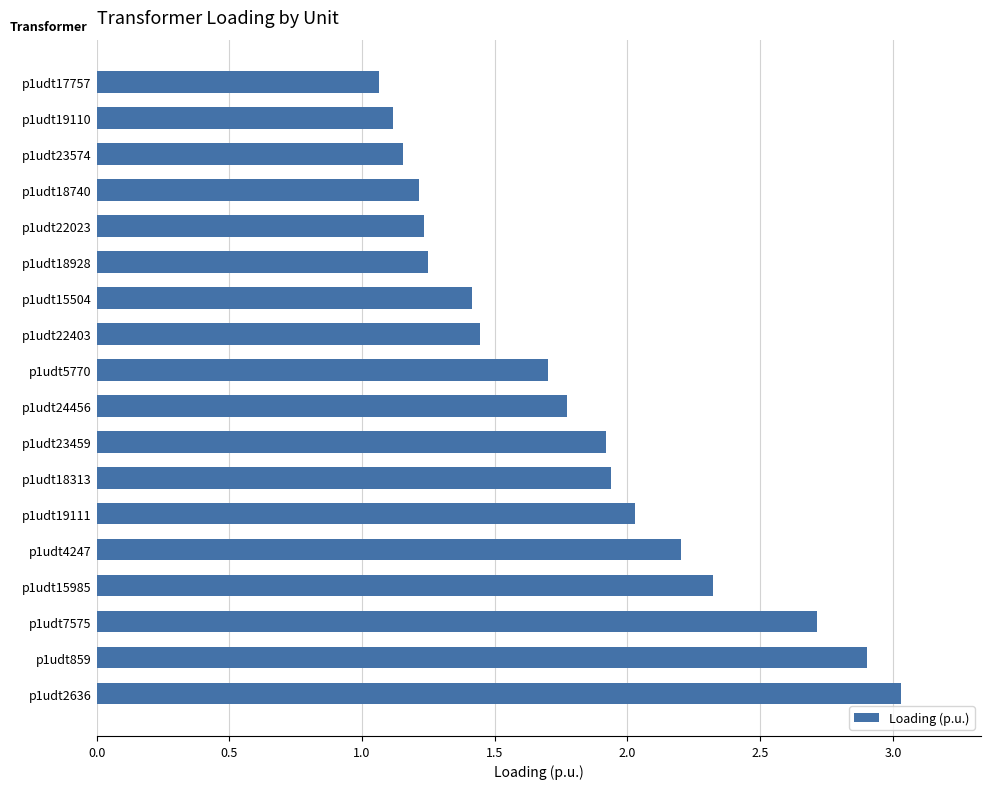

What position from the top is p1udt2636?

18